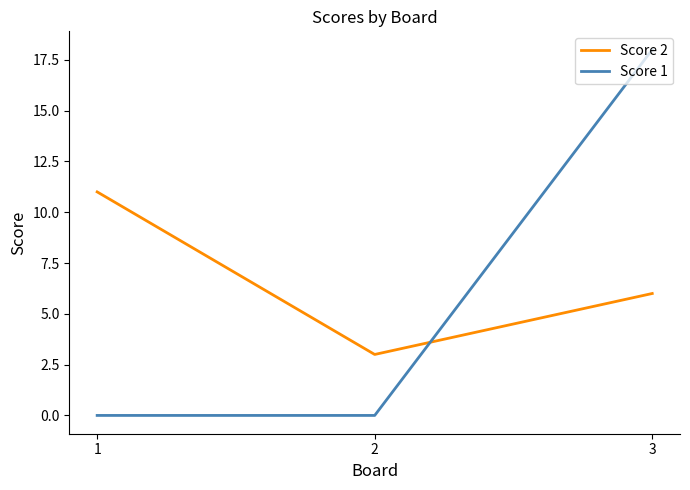

Which series has the largest total across all categories?

Score 2